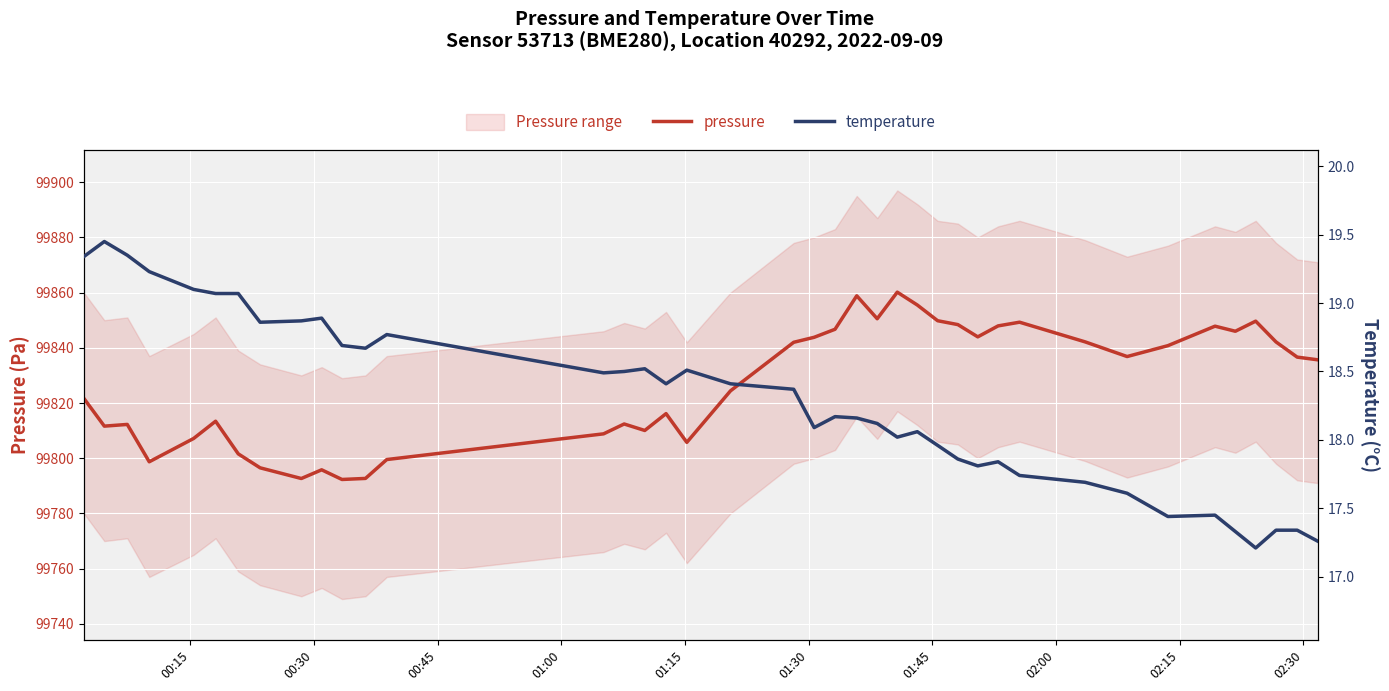

What is the highest value of the pressure series?

99860.2